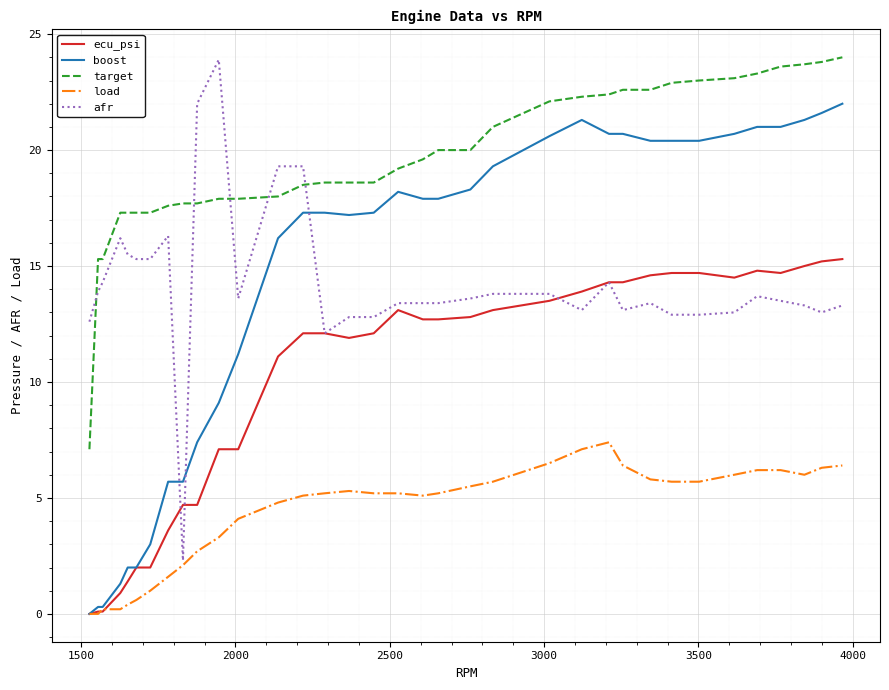

True or false: boost and target cross at least once.

False